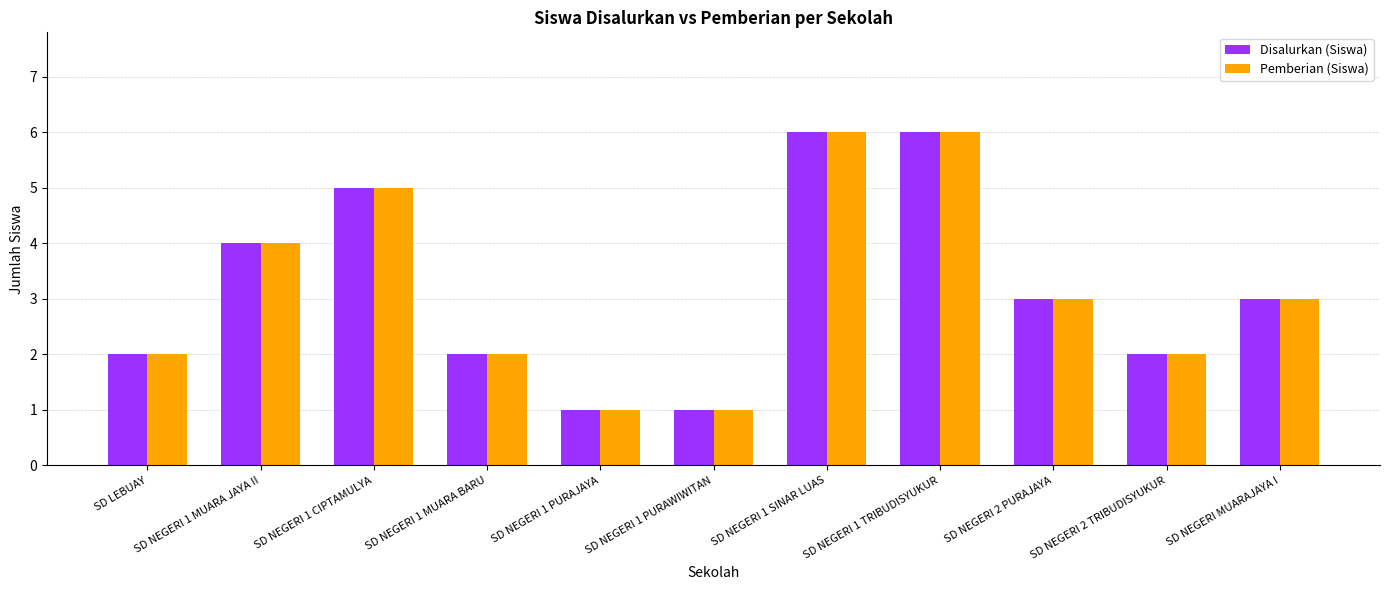

What is the difference between the maximum and minimum values in the Pemberian (Siswa) series?

5